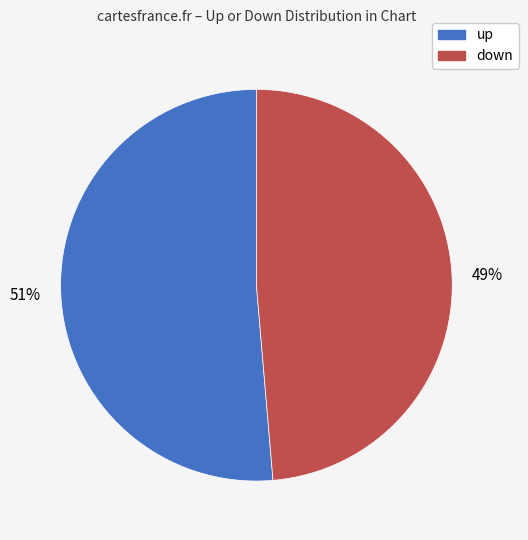

To the nearest percent, what is the average slice percentage?

50%